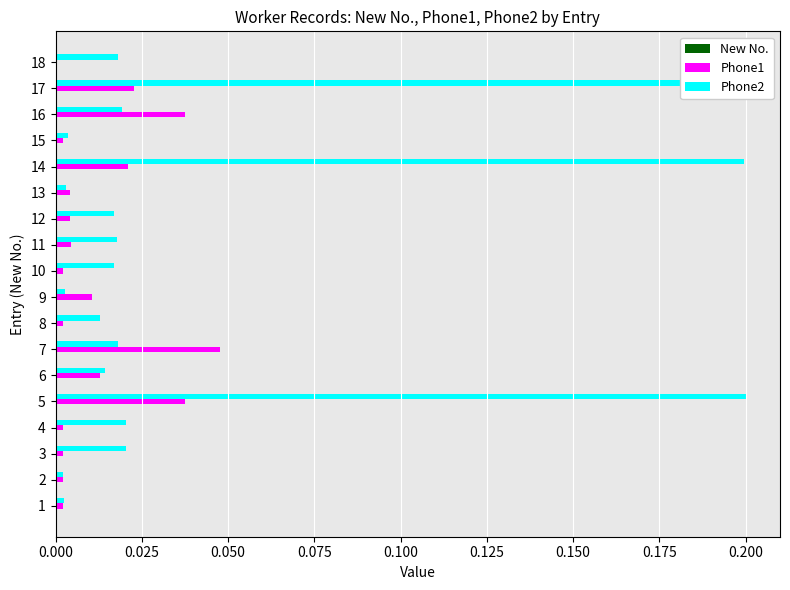

True or false: Phone1 has a value of 0.0 at 17.

True